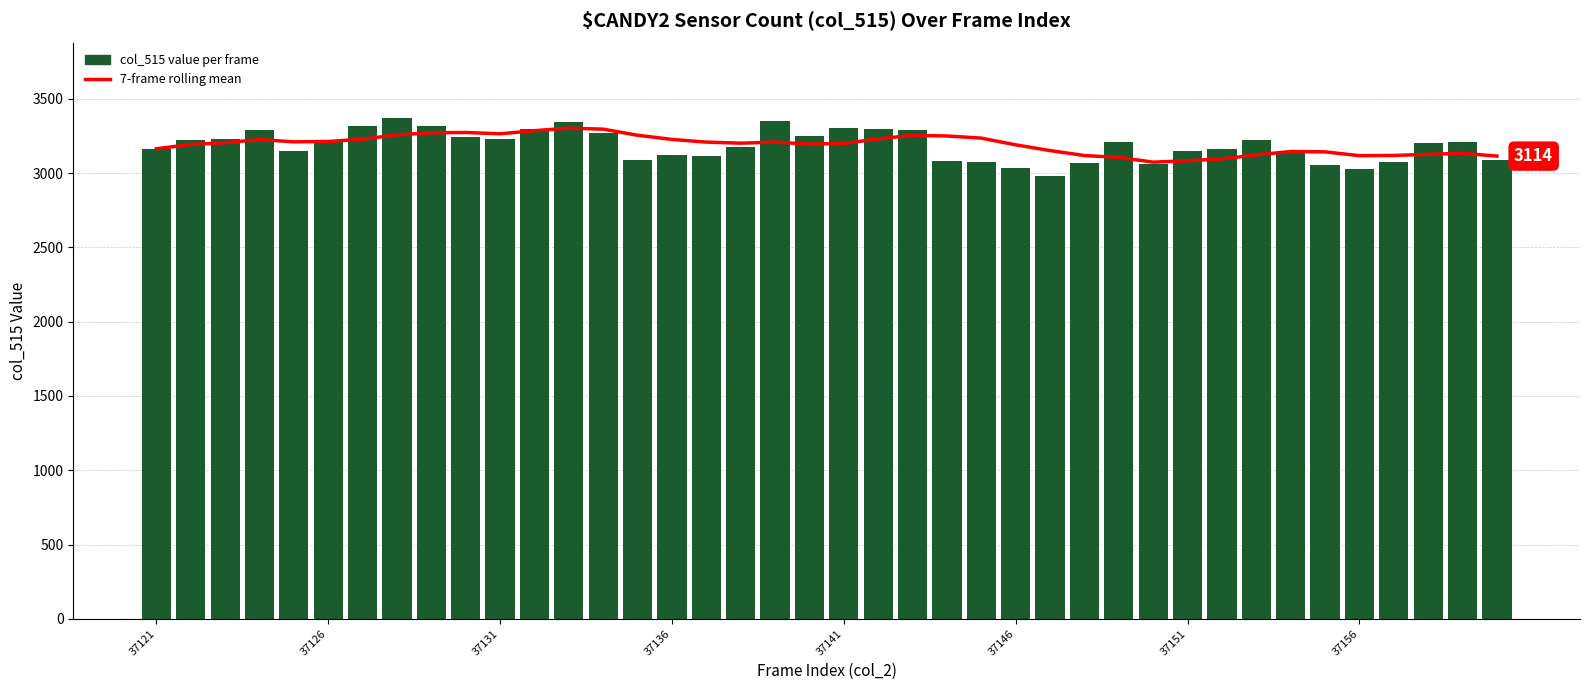

What is the difference between the maximum and second lowest values in the 7-period rolling mean series?

219.3